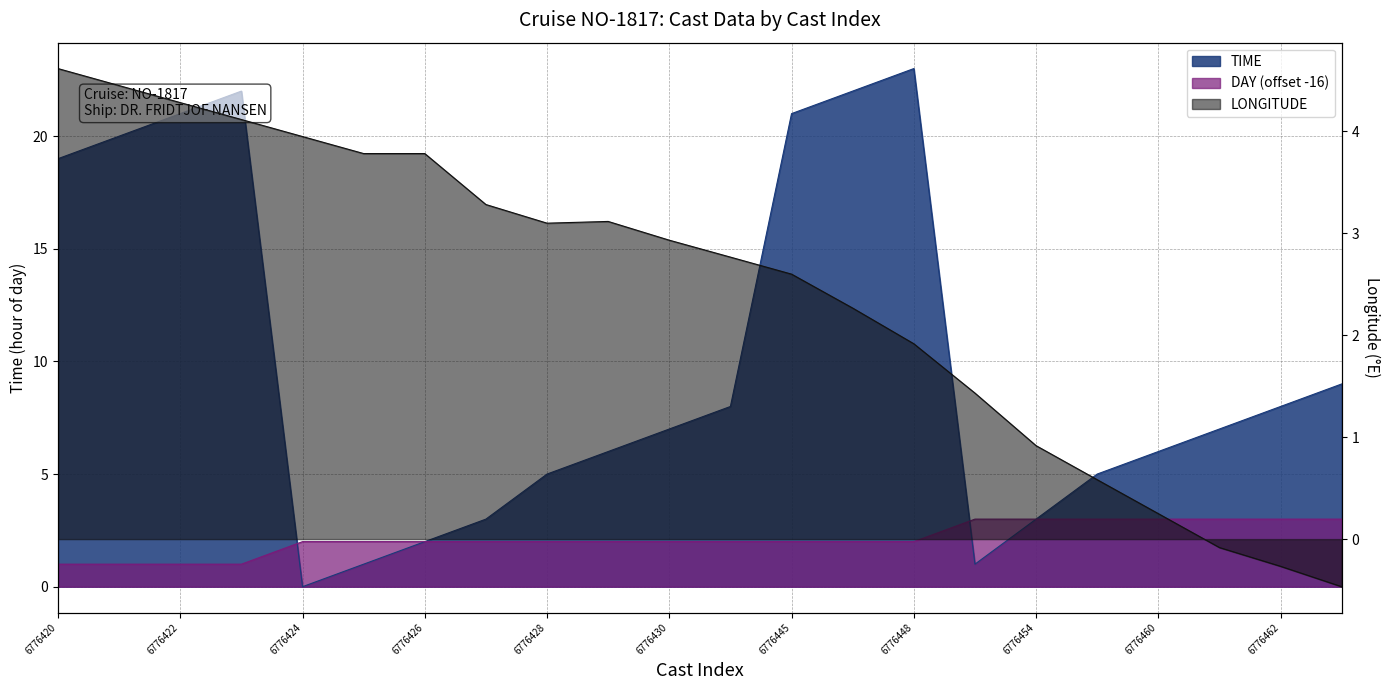

True or false: DAY has more than 1 interior local peaks.

False